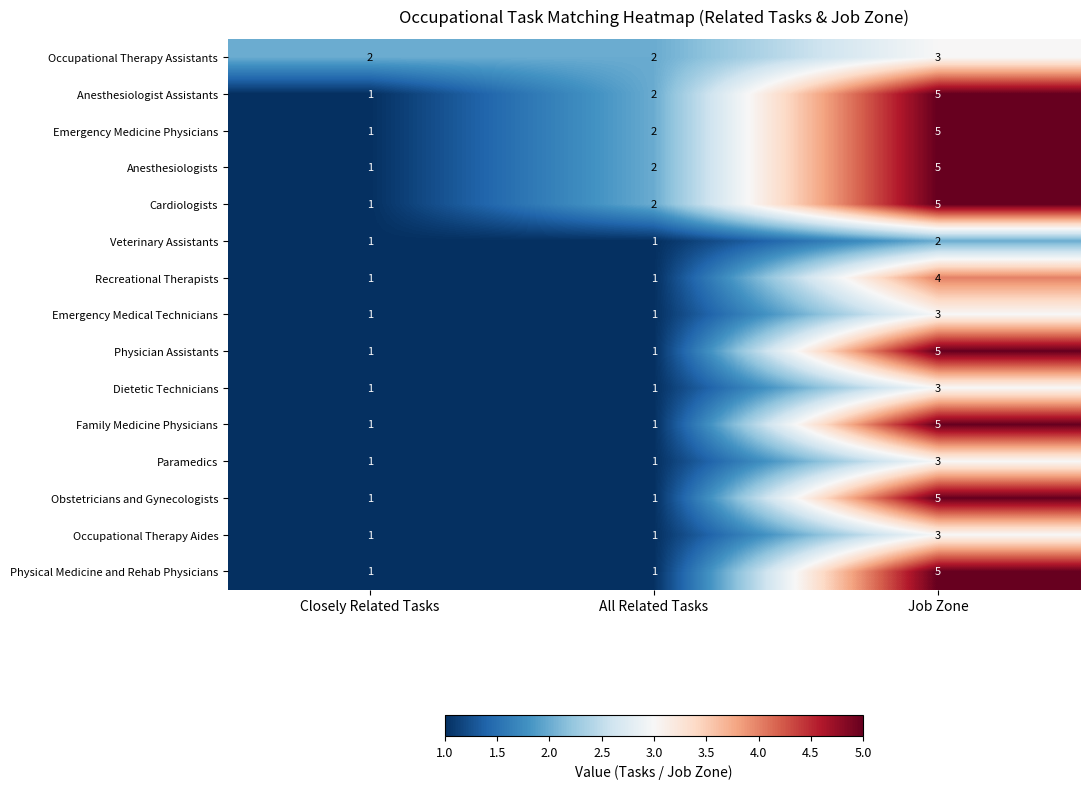

How many Obstetricians and Gynecologists values are between 1 and 5?

3